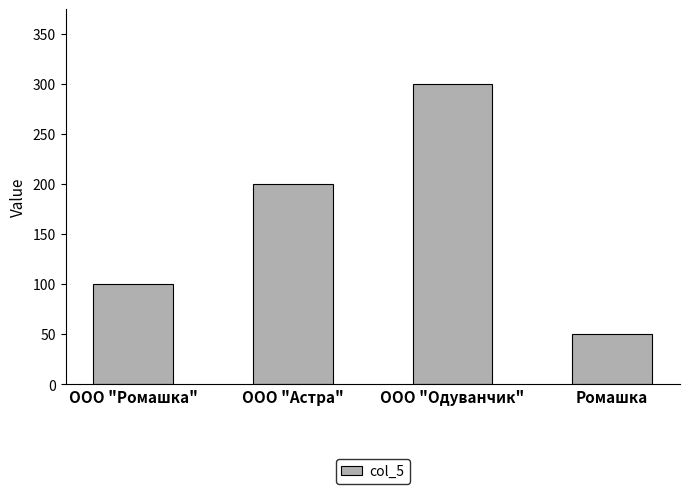

What position from the right is ООО "Ромашка"?

4